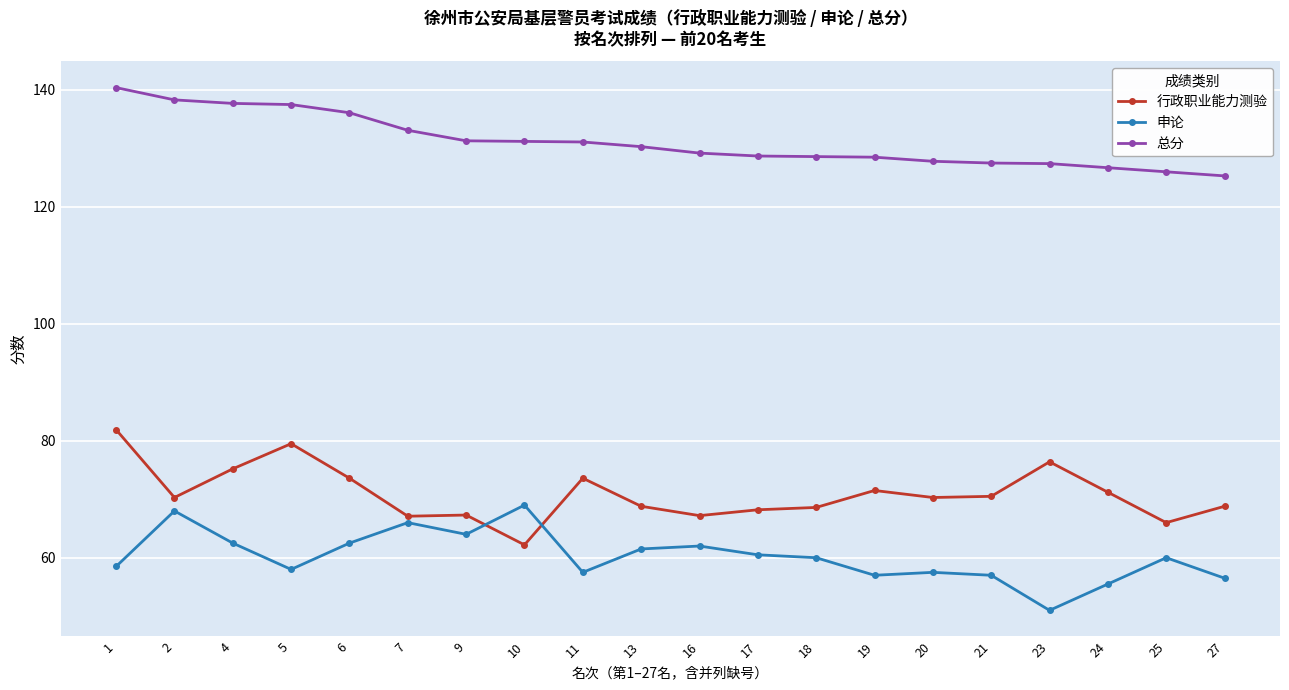

What is the difference between the second highest and minimum values in the 申论 series?

17.0